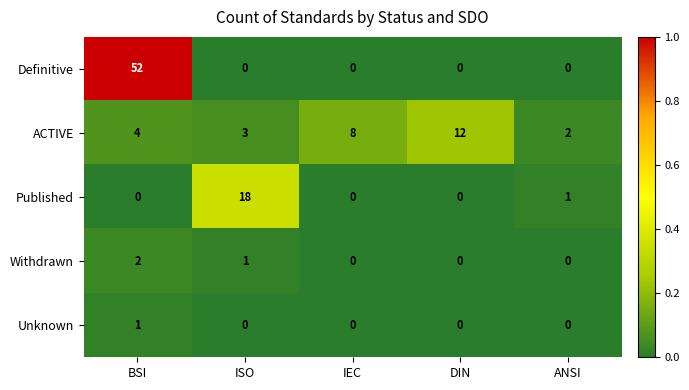

At how many categories does at least one series exceed 0?

5